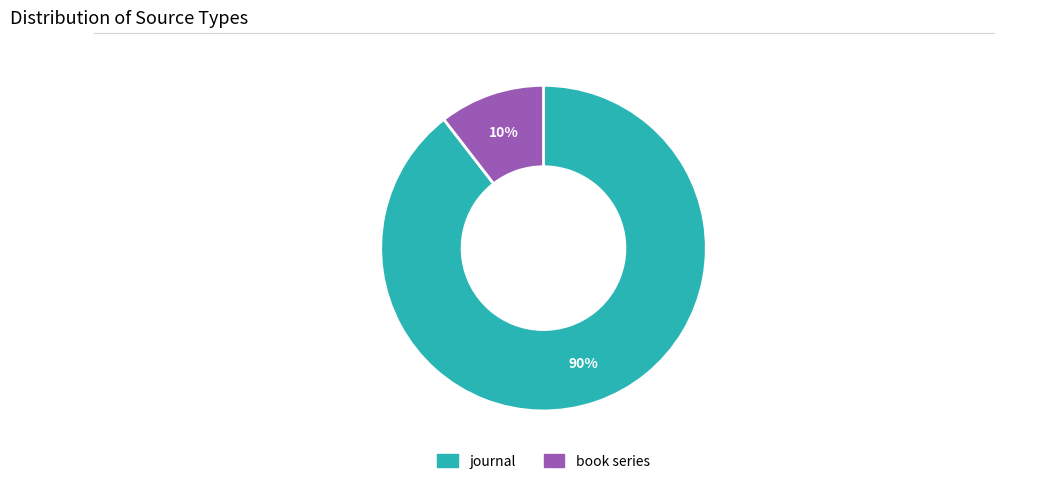

To the nearest percent, what is the combined percentage of journal and book series?

100%